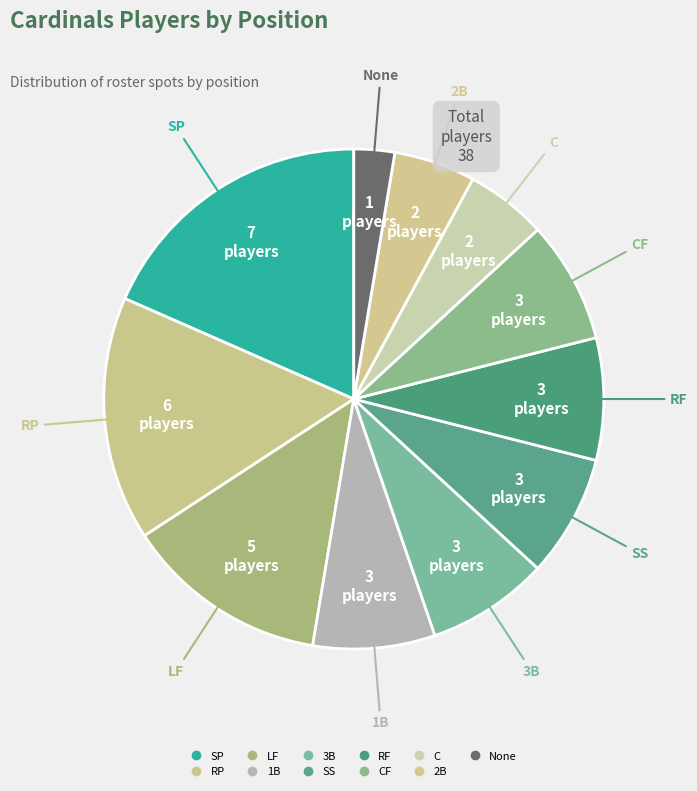

How many segments does this pie chart have?

11